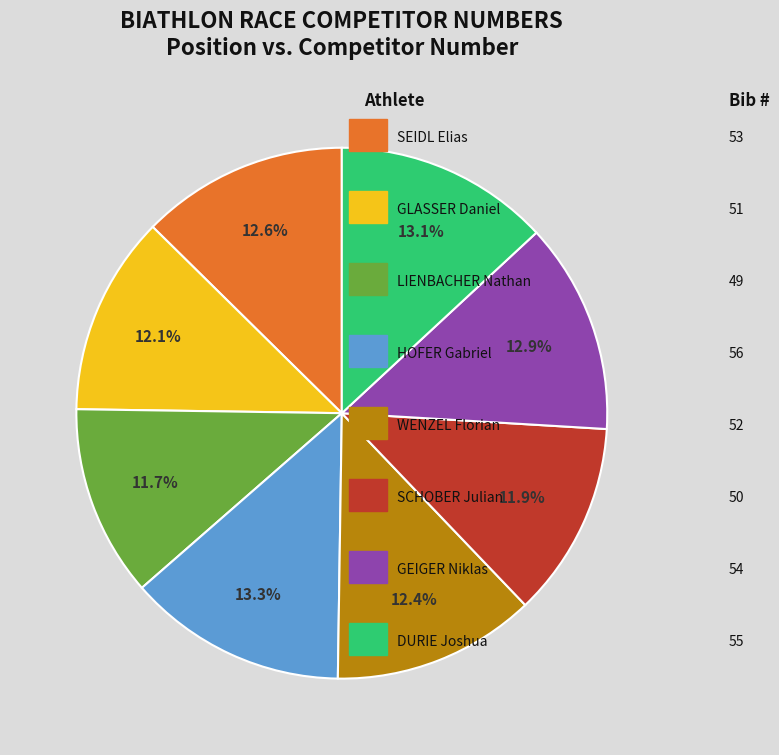

To the nearest percent, what is the average slice percentage?

12%